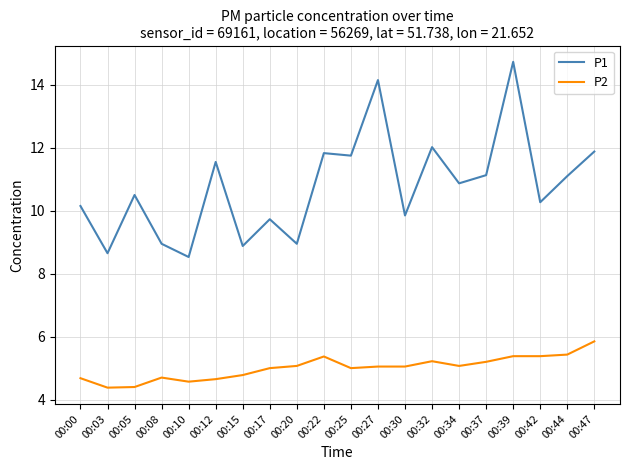

At which category is the sum across all series the highest?

00:39